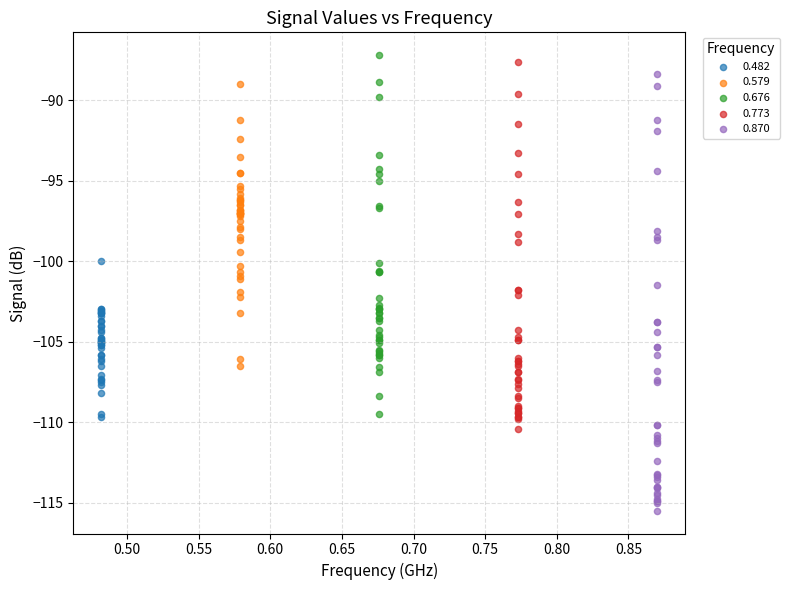

What are all the series names shown in the legend?

0.482, 0.579, 0.676, 0.773, 0.870